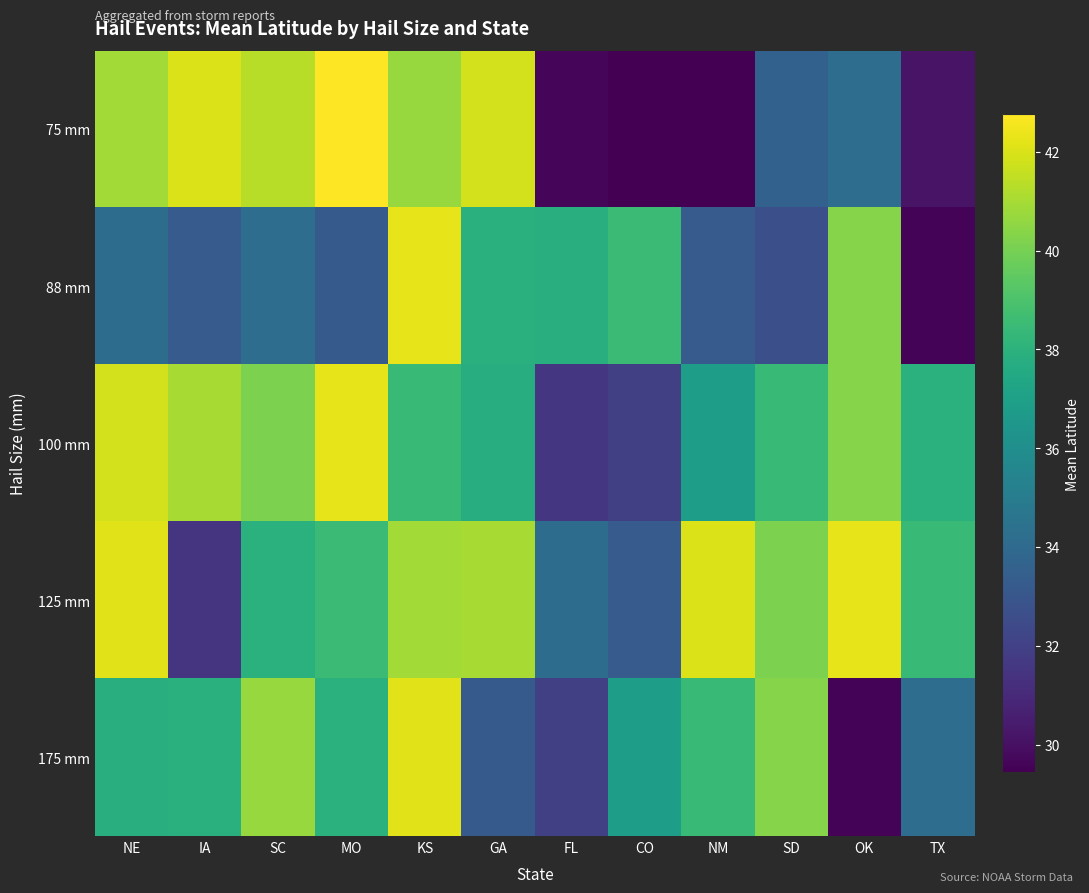

Which has a higher value, IA or NM?

IA